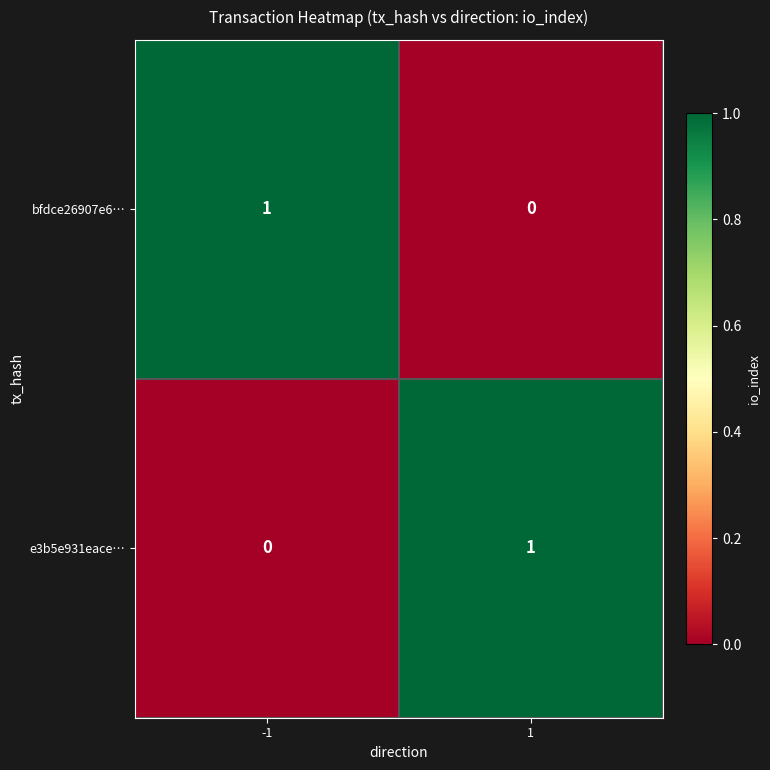

Rank the categories by bfdce26907e6… value from lowest to highest.

1, -1